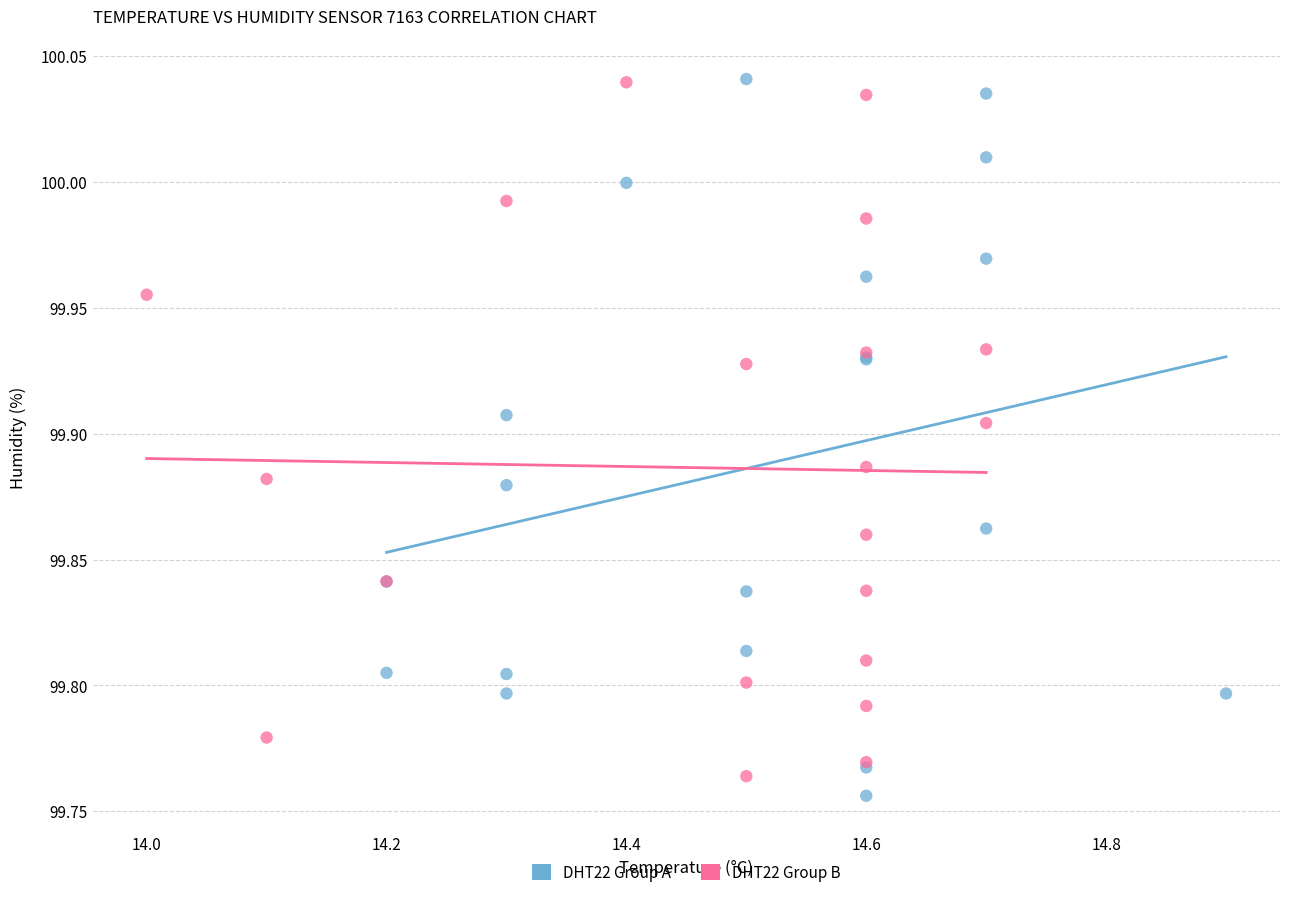

What are all the series names shown in the legend?

DHT22 Group A, DHT22 Group B